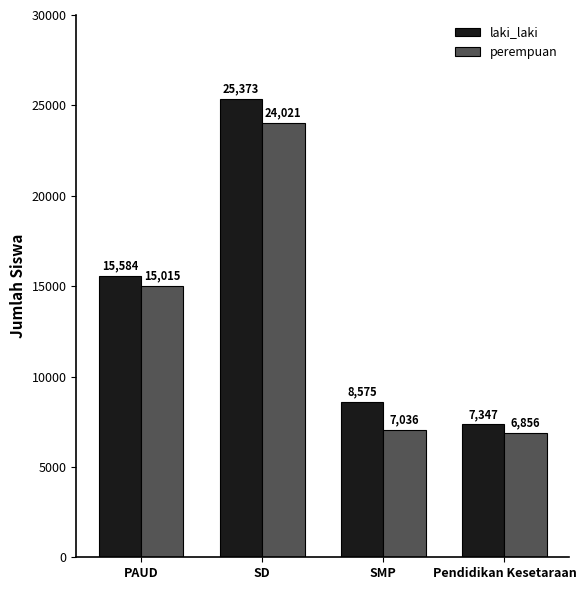

What is the value of the perempuan bar at the 2nd from the left?

24021